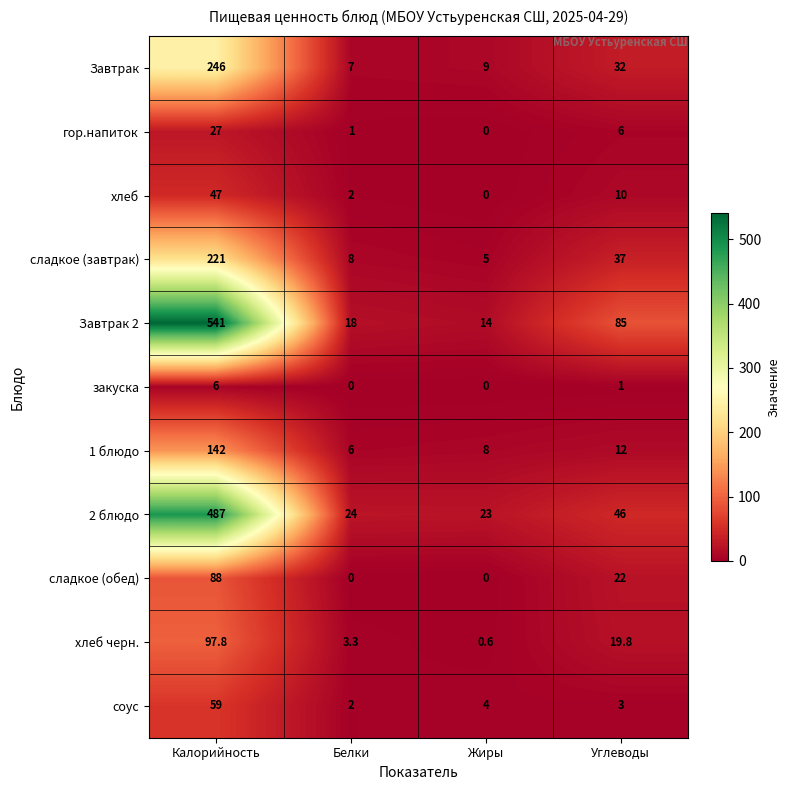

At which label does 1 блюдо reach its peak?

Калорийность